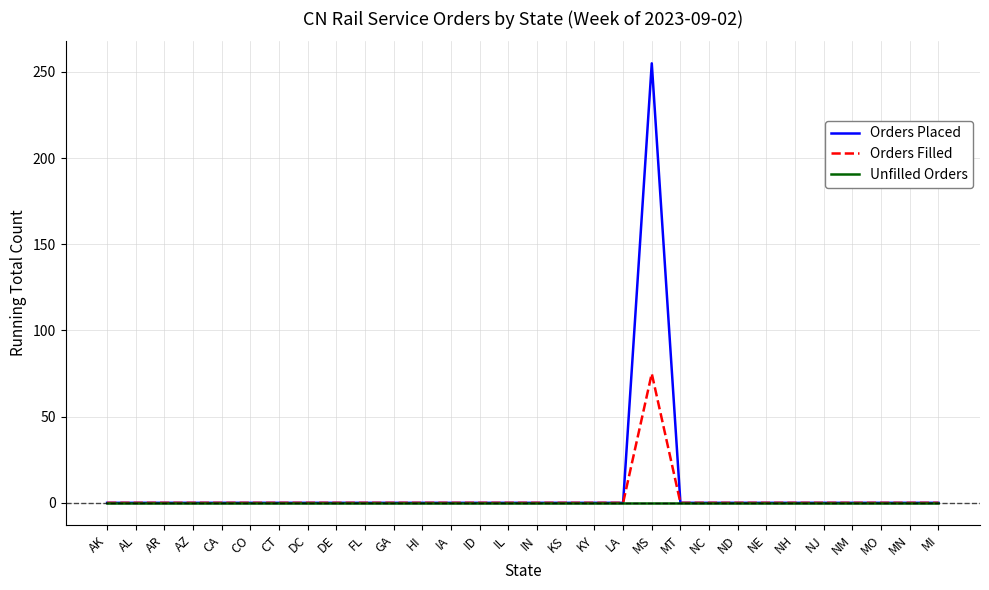

Count the number of data series in this chart.

3